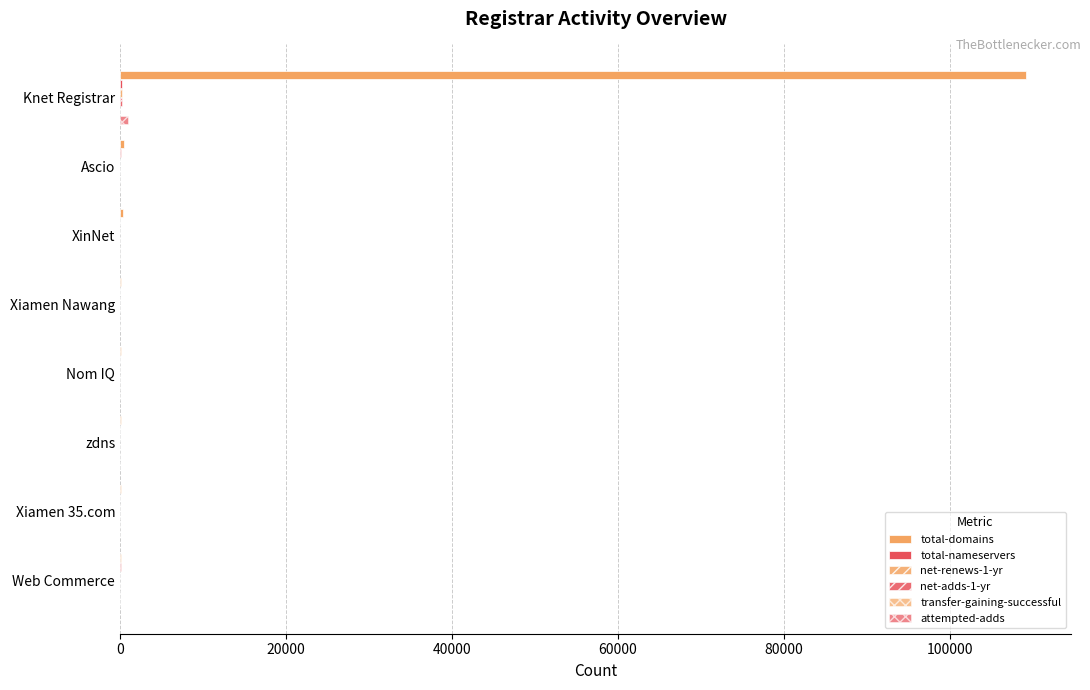

How many data points does each series have?

8